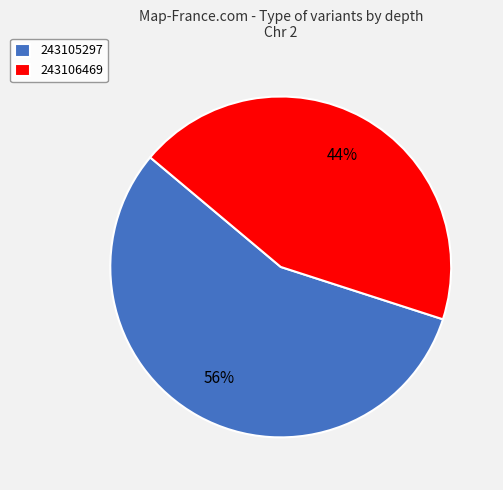

To the nearest percent, what is the difference between the 243105297 and 243106469 slice percentages?

12%